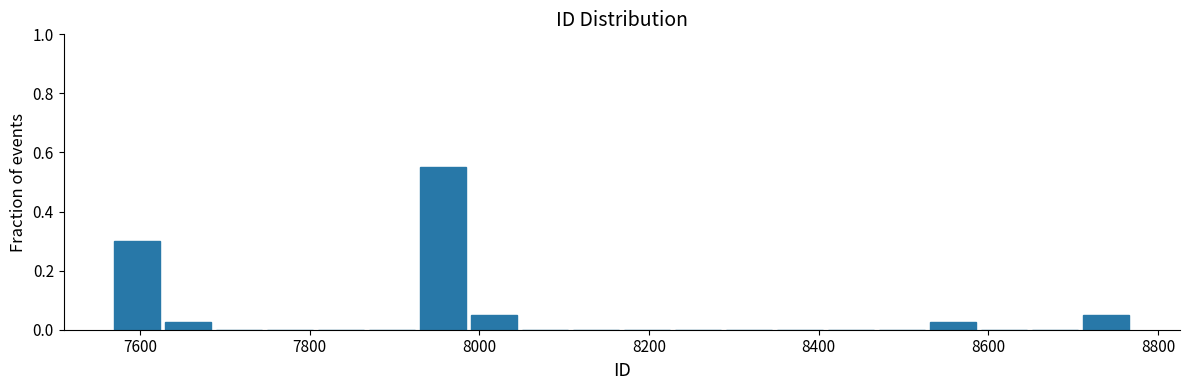

Read against the x-axis, roughly where is the centre of the tallest bar?

7960